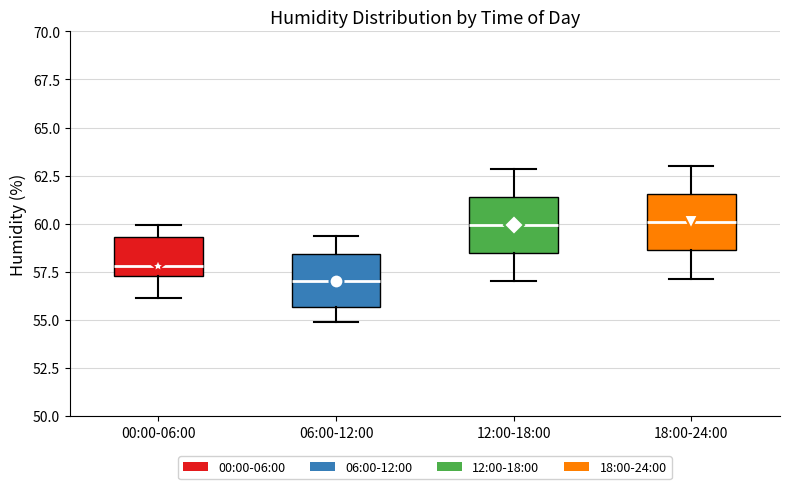

Which box's median line is the lowest?

06:00-12:00